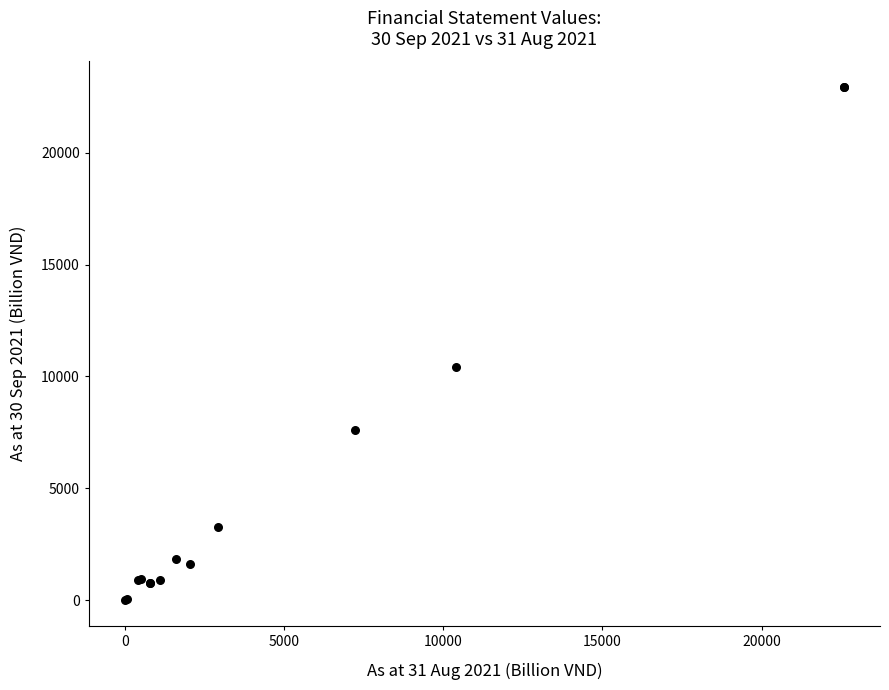

What Y value in the scatter plot is closest to 11464?

10400.0